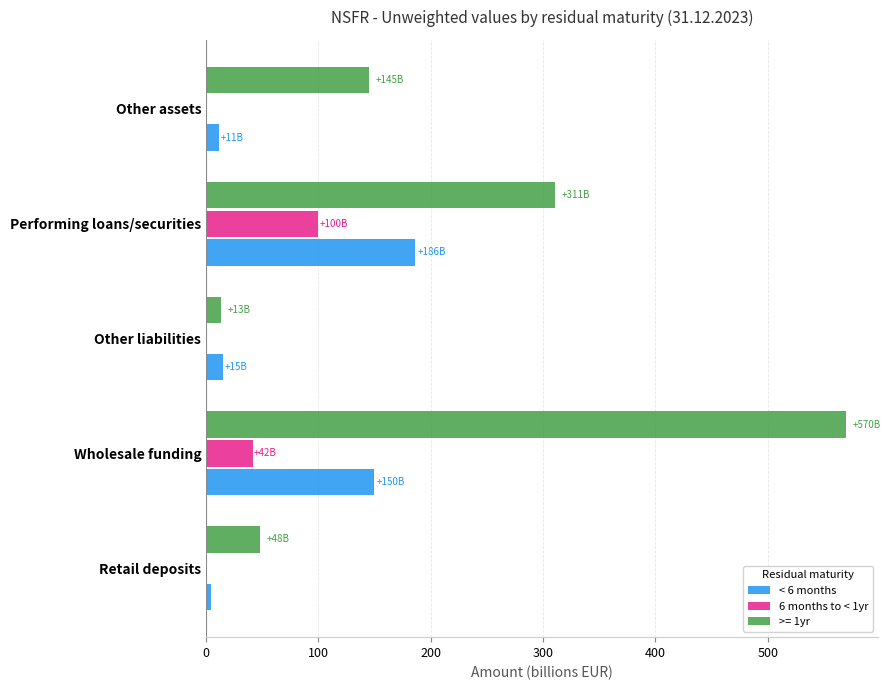

What is the average value of the < 6 months series?

73.2